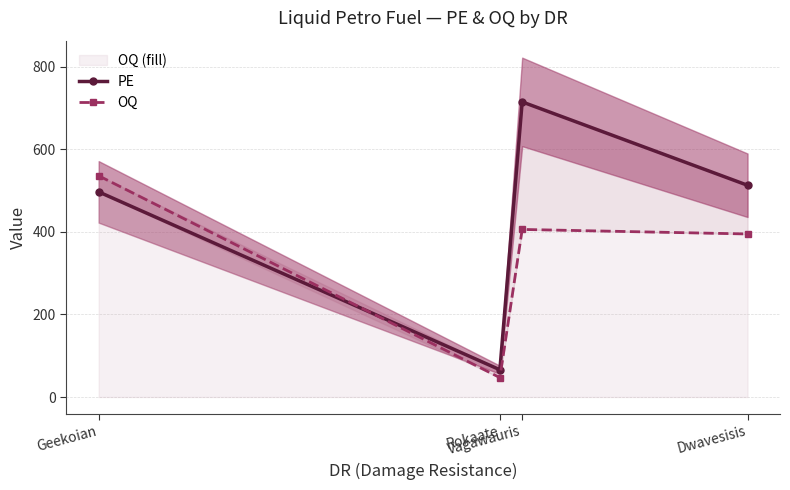

What is the difference between the OQ values at Geekoian and Dwavesisis?

141